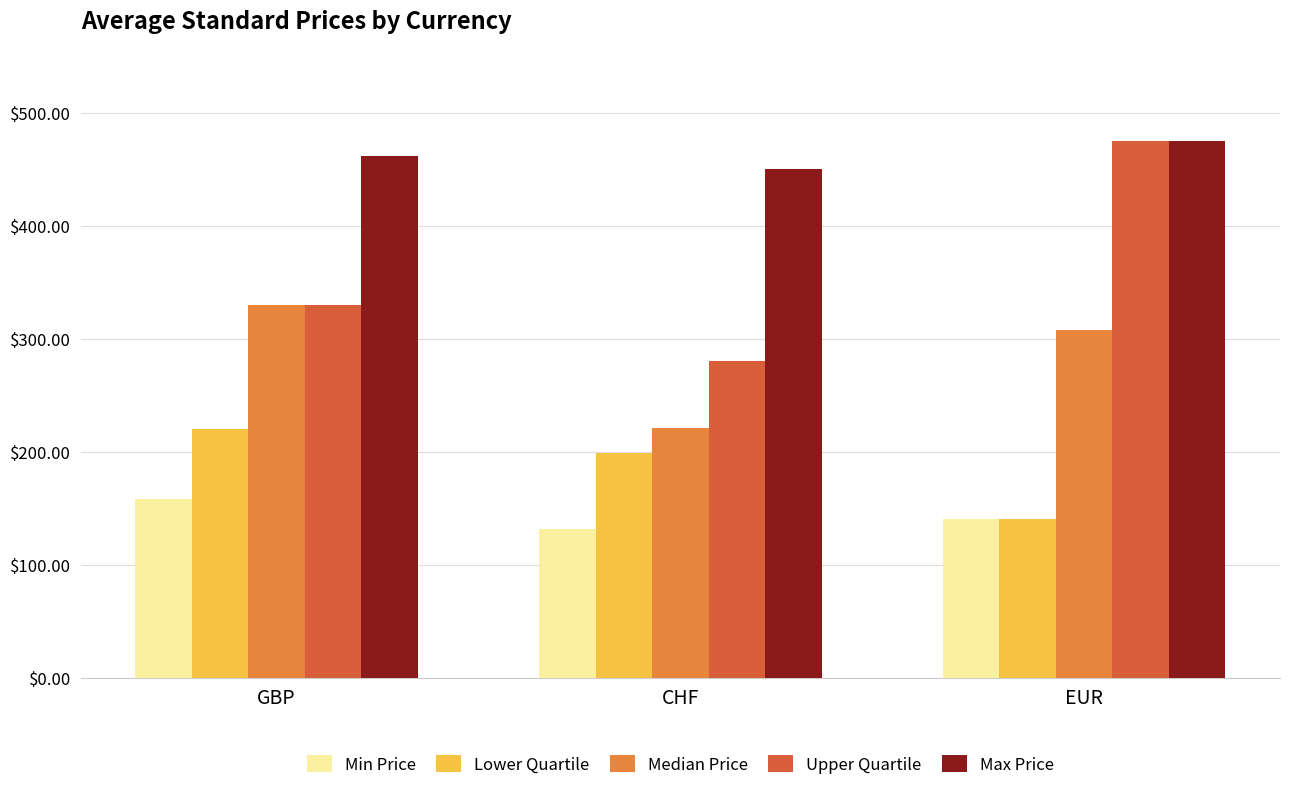

Which series has the largest range (max minus min)?

Upper Quartile